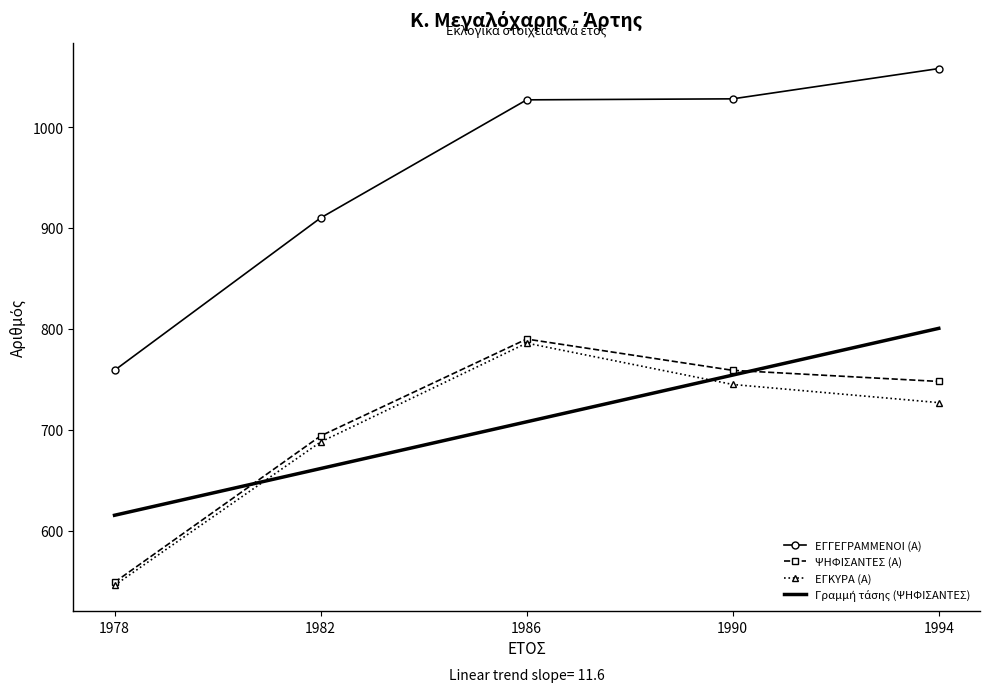

What is the minimum value shown in the chart?

546.0